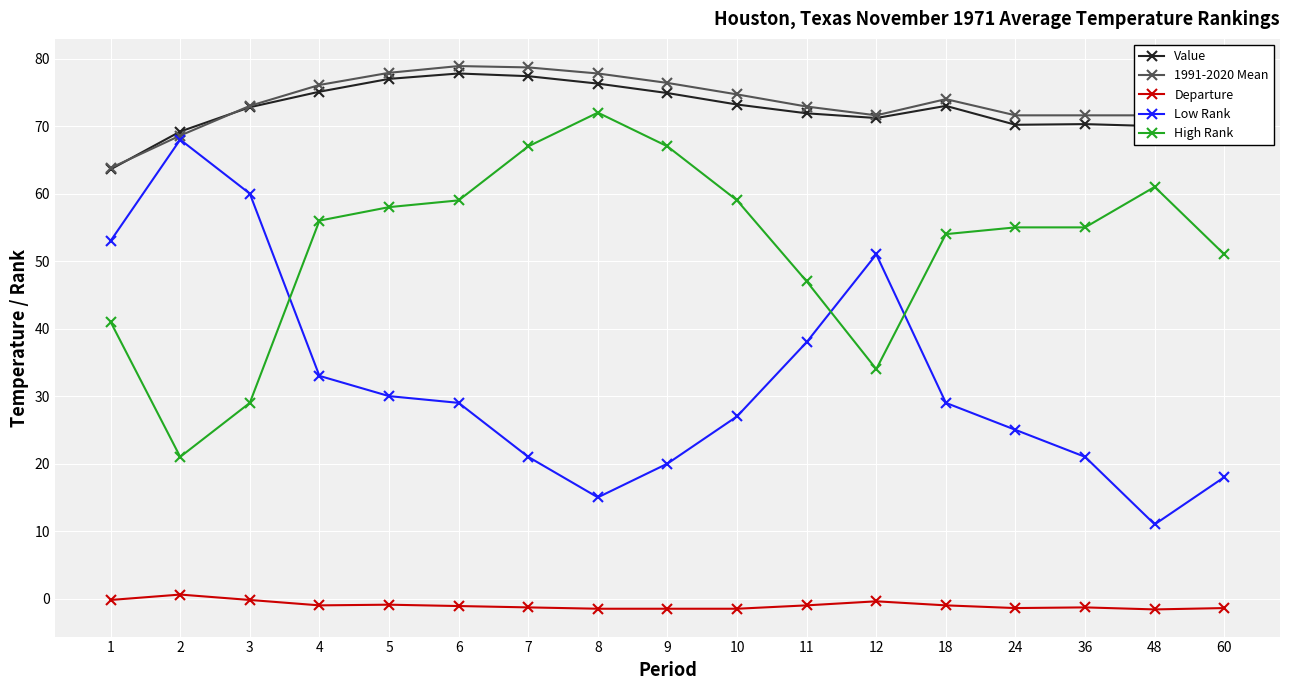

What are all the series names shown in the legend?

Value, 1991-2020 Mean, Departure, Low Rank, High Rank